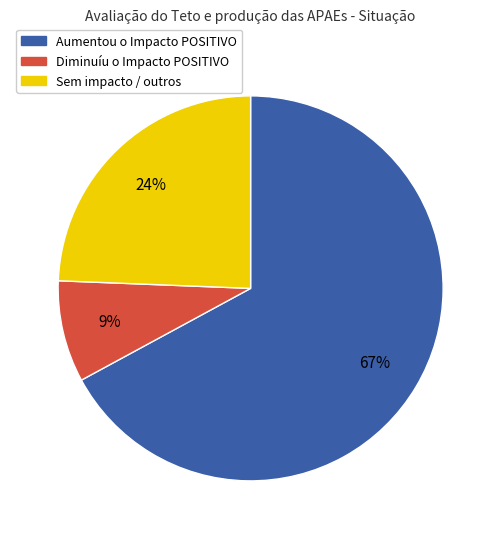

Count the number of slices in the pie.

3